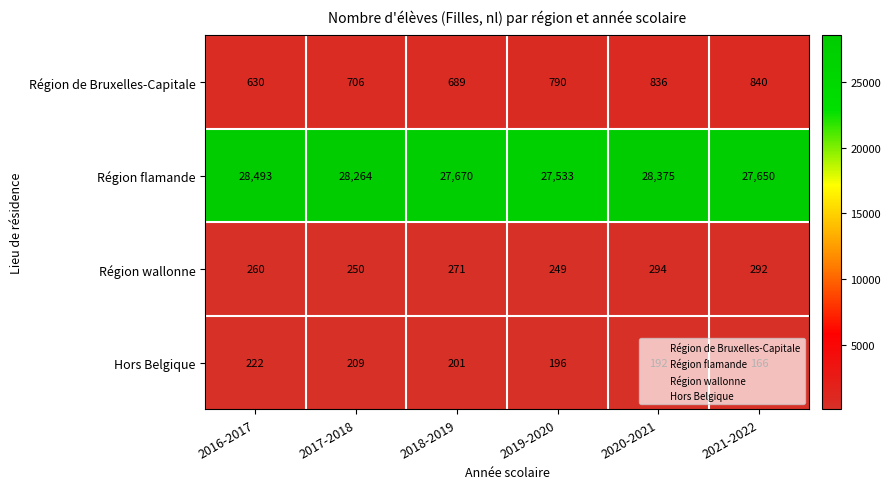

Which series has the largest total across all categories?

Région flamande